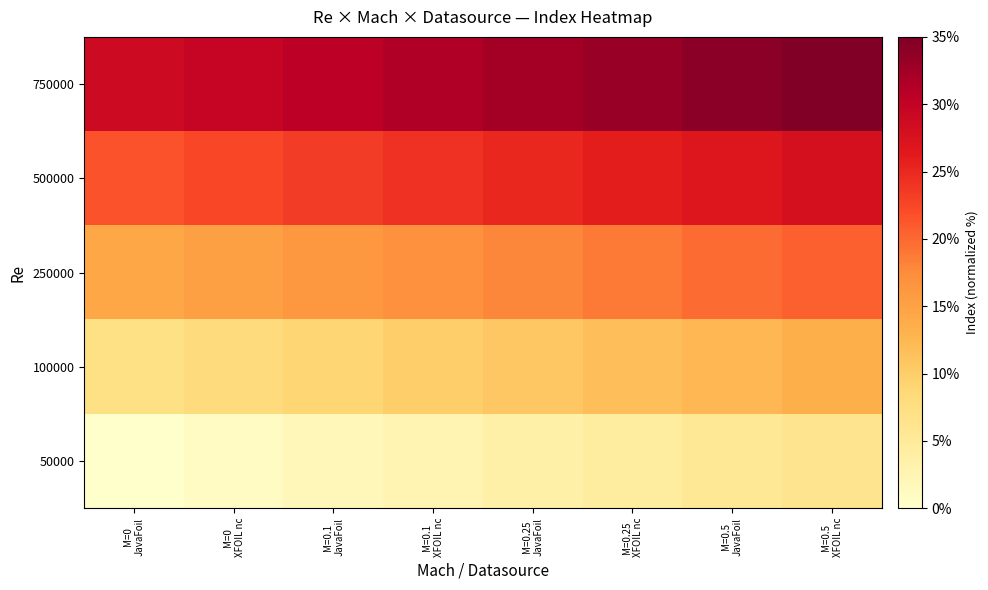

Reading left to right, list all the values displayed in this chart.

50000: M=0
JavaFoil=0.0	M=0
XFOIL nc=0.9	M=0.1
JavaFoil=1.8	M=0.1
XFOIL nc=2.7	M=0.25
JavaFoil=3.6	M=0.25
XFOIL nc=4.5	M=0.5
JavaFoil=5.4	M=0.5
XFOIL nc=6.3
100000: M=0
JavaFoil=7.2	M=0
XFOIL nc=8.1	M=0.1
JavaFoil=9.0	M=0.1
XFOIL nc=9.9	M=0.25
JavaFoil=10.8	M=0.25
XFOIL nc=11.7	M=0.5
JavaFoil=12.6	M=0.5
XFOIL nc=13.5
250000: M=0
JavaFoil=14.4	M=0
XFOIL nc=15.3	M=0.1
JavaFoil=16.2	M=0.1
XFOIL nc=17.1	M=0.25
JavaFoil=17.9	M=0.25
XFOIL nc=18.8	M=0.5
JavaFoil=19.7	M=0.5
XFOIL nc=20.6
500000: M=0
JavaFoil=21.5	M=0
XFOIL nc=22.4	M=0.1
JavaFoil=23.3	M=0.1
XFOIL nc=24.2	M=0.25
JavaFoil=25.1	M=0.25
XFOIL nc=26.0	M=0.5
JavaFoil=26.9	M=0.5
XFOIL nc=27.8
750000: M=0
JavaFoil=28.7	M=0
XFOIL nc=29.6	M=0.1
JavaFoil=30.5	M=0.1
XFOIL nc=31.4	M=0.25
JavaFoil=32.3	M=0.25
XFOIL nc=33.2	M=0.5
JavaFoil=34.1	M=0.5
XFOIL nc=35.0